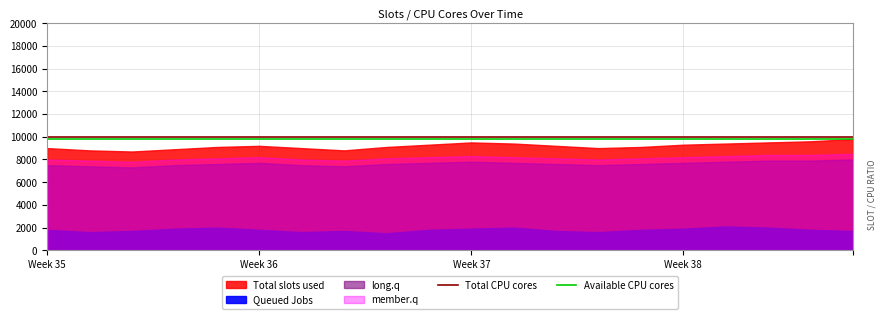

What is the minimum value for Total CPU cores?

10000